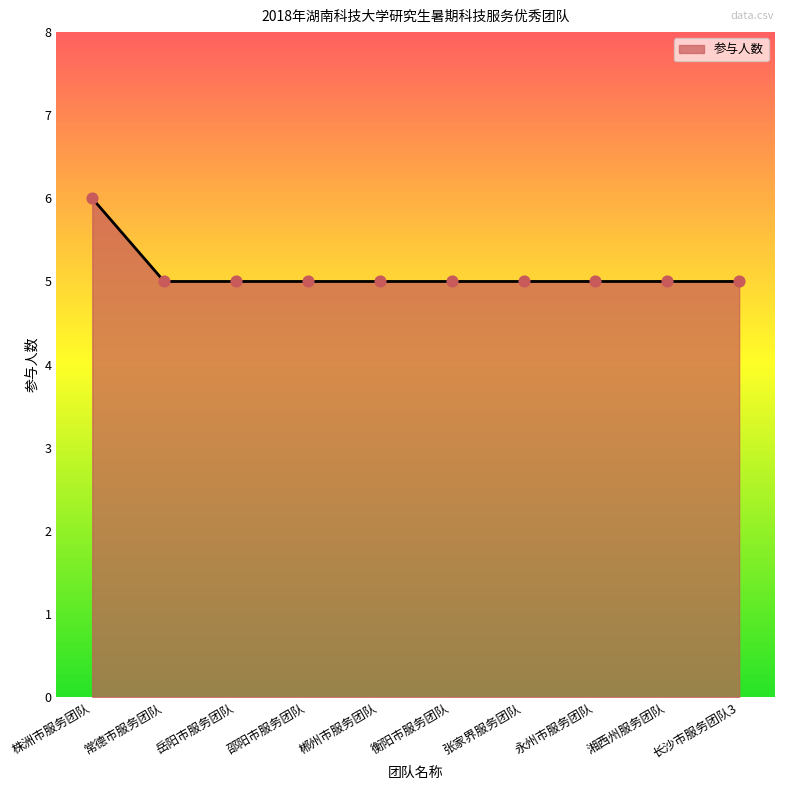

Approximately how many times larger is the value at 湘西州服务团队 compared to 岳阳市服务团队?

1.0